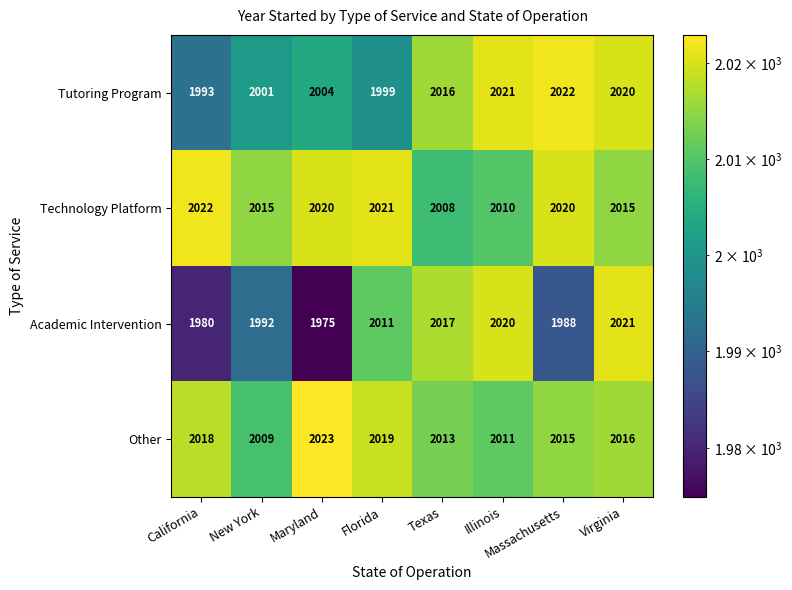

What is the difference between the Other values at New York and Massachusetts?

6